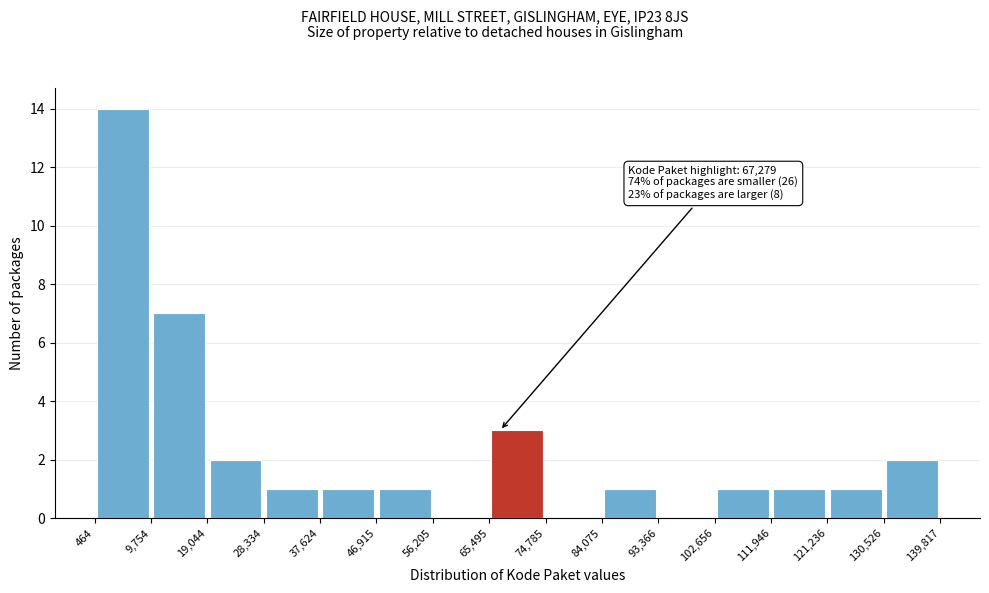

Over which range of the x-axis is the bar tallest?

464 to 9,754